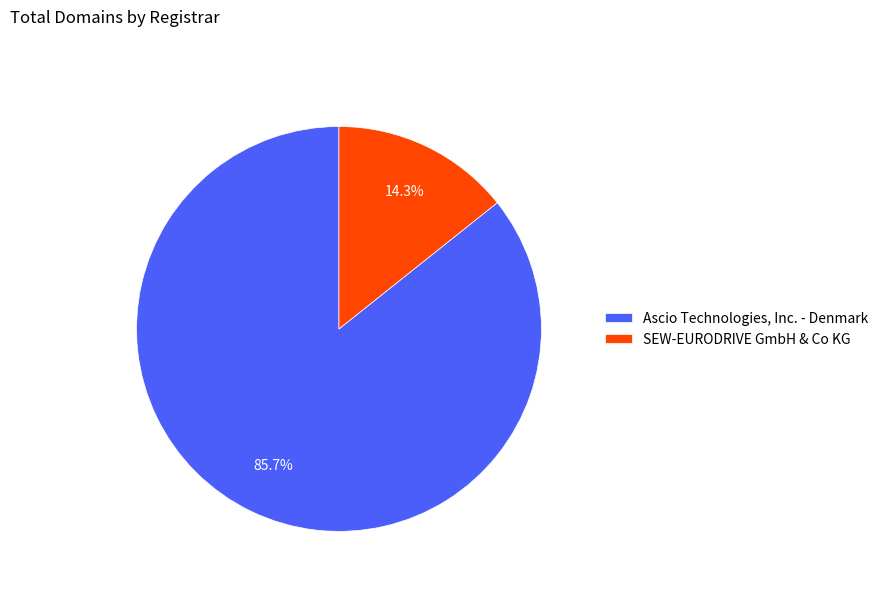

Which category has the biggest portion of the pie?

Ascio Technologies, Inc. - Denmark